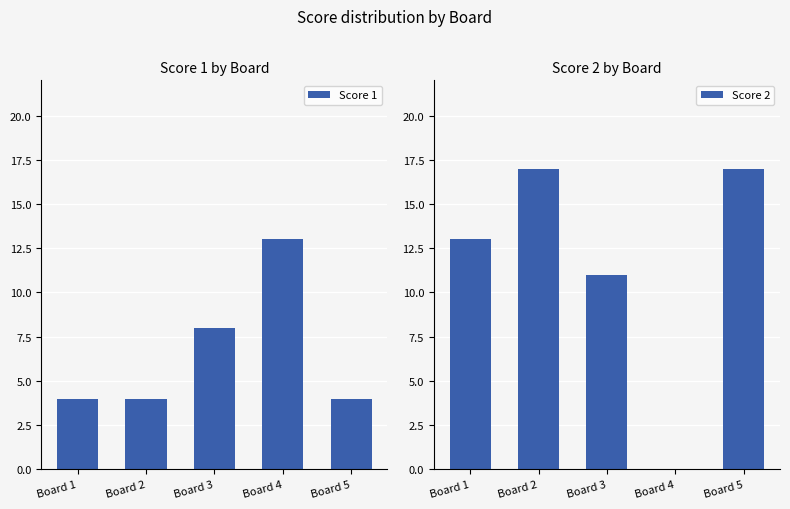

What is the total value across all series at Board 5?

21